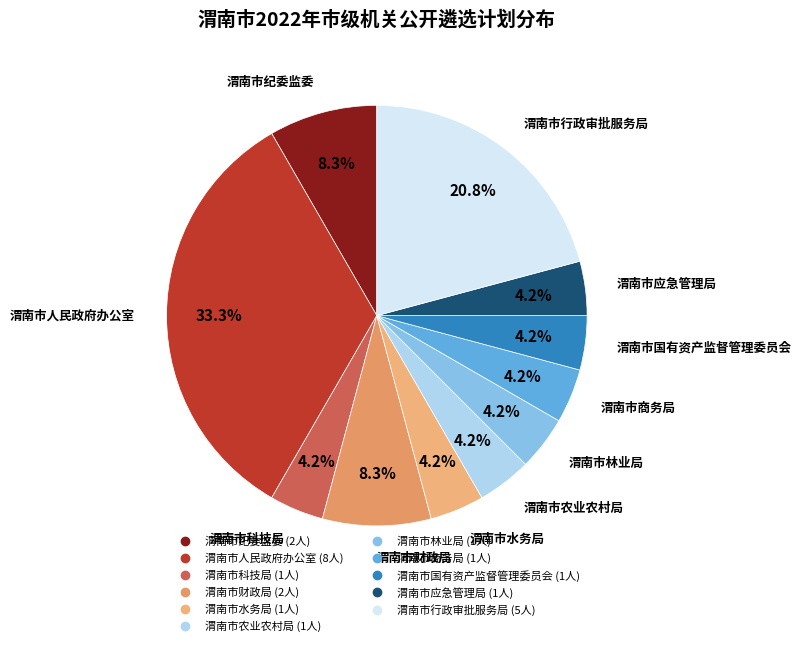

To the nearest percent, what is the difference between the largest and smallest slice percentages?

29%